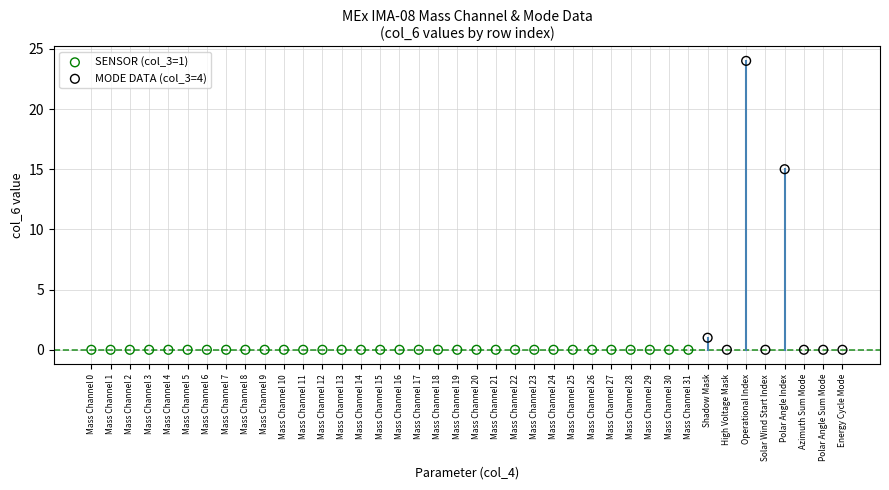

What are all the series names shown in the legend?

SENSOR (col_3=1), MODE DATA (col_3=4)